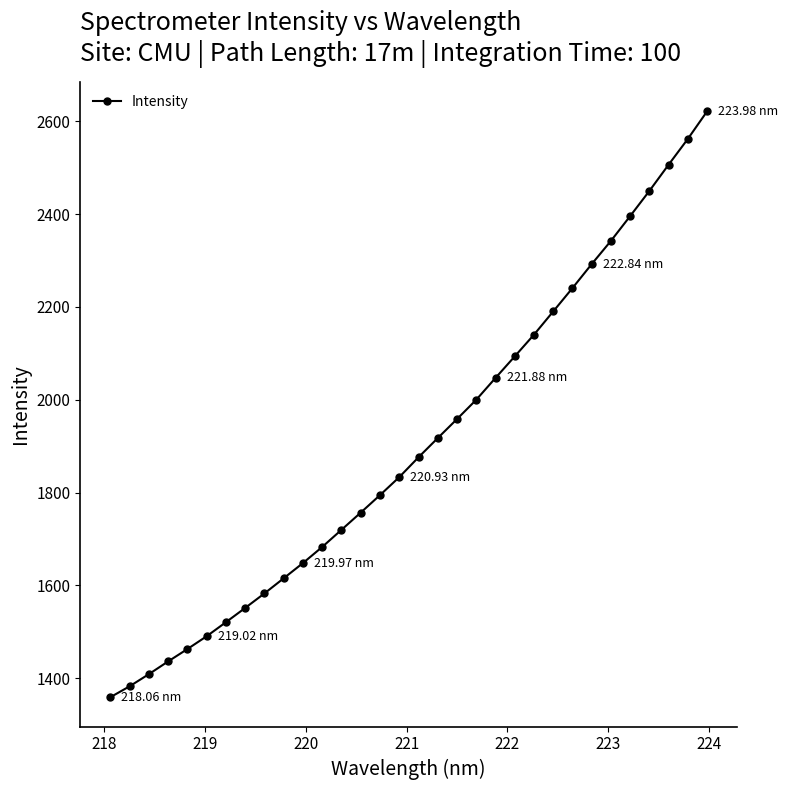

What is the difference between the second highest and minimum values?

1202.9